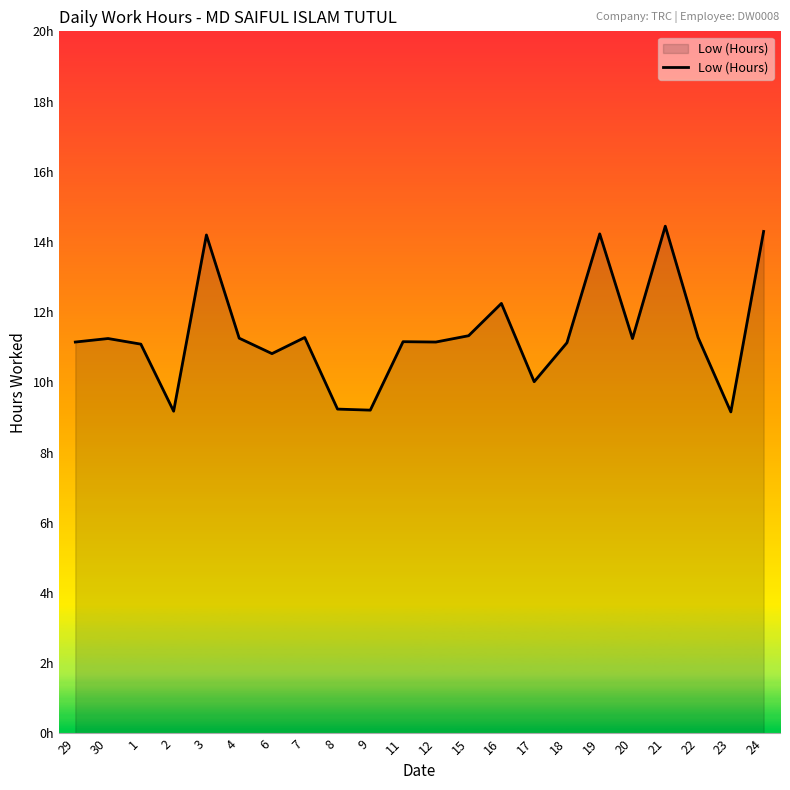

Does the chart display data point markers on the line(s)?

No